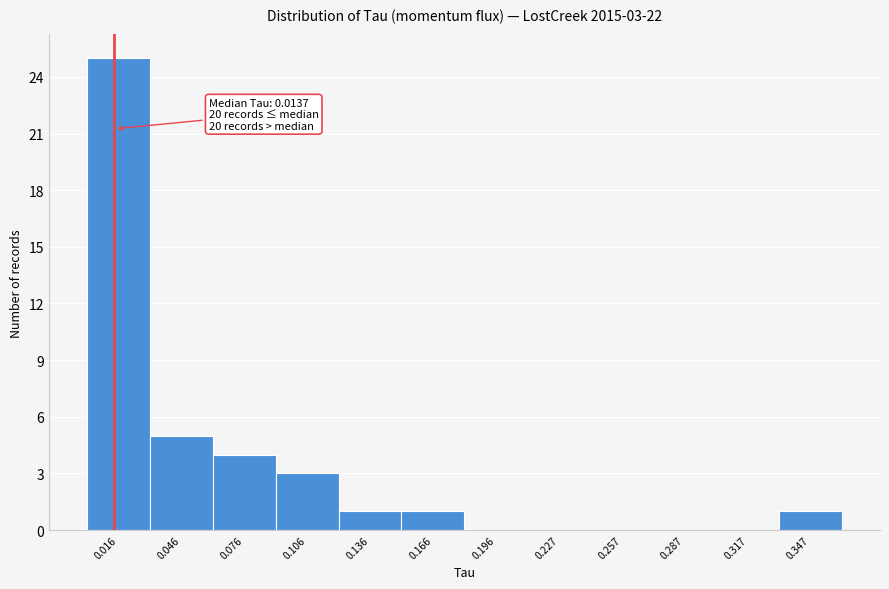

Over which range of the x-axis is the bar tallest?

0.00 to 0.03